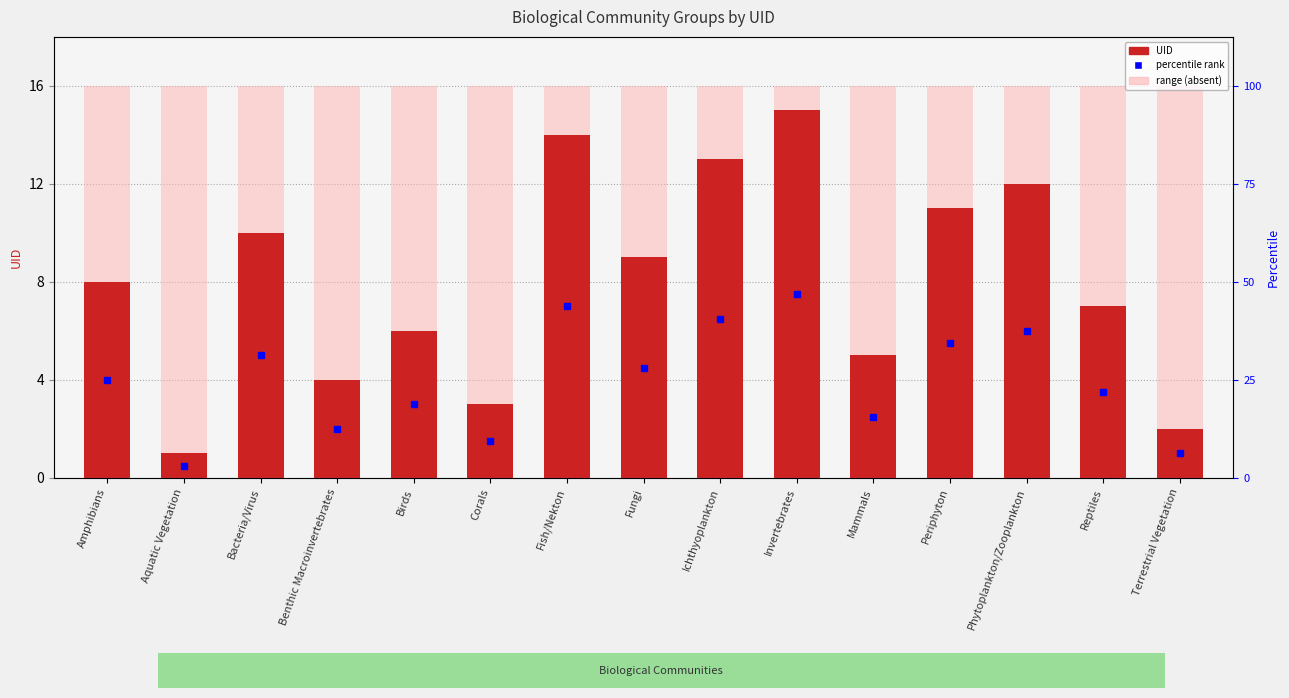

Is it true that the value at Corals is 3?

True